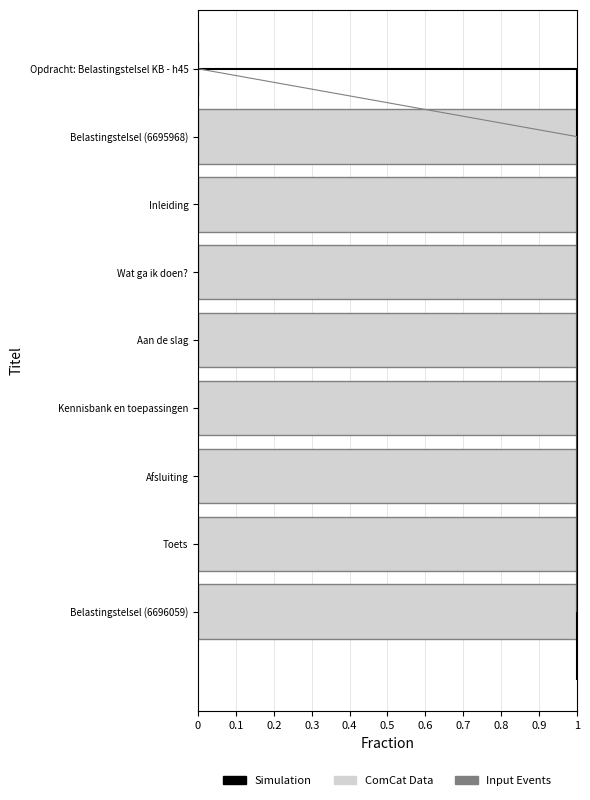

List the labels in order of value, largest first.

Belastingstelsel (6696059), Toets, Afsluiting, Kennisbank en toepassingen, Aan de slag, Wat ga ik doen?, Inleiding, Belastingstelsel (6695968), Opdracht: Belastingstelsel KB - h45